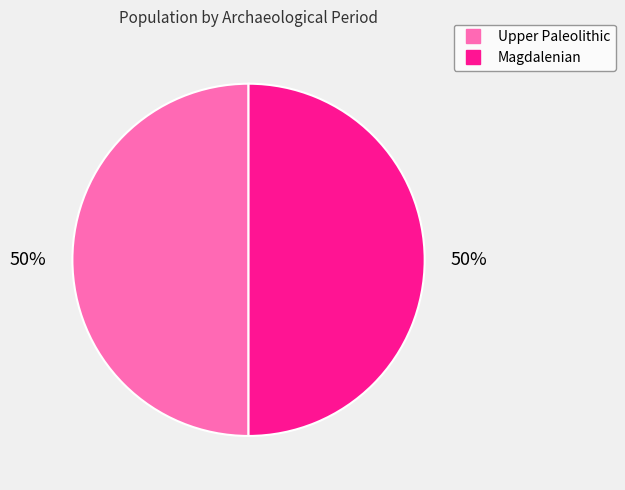

To the nearest percent, what is the average slice percentage?

50%